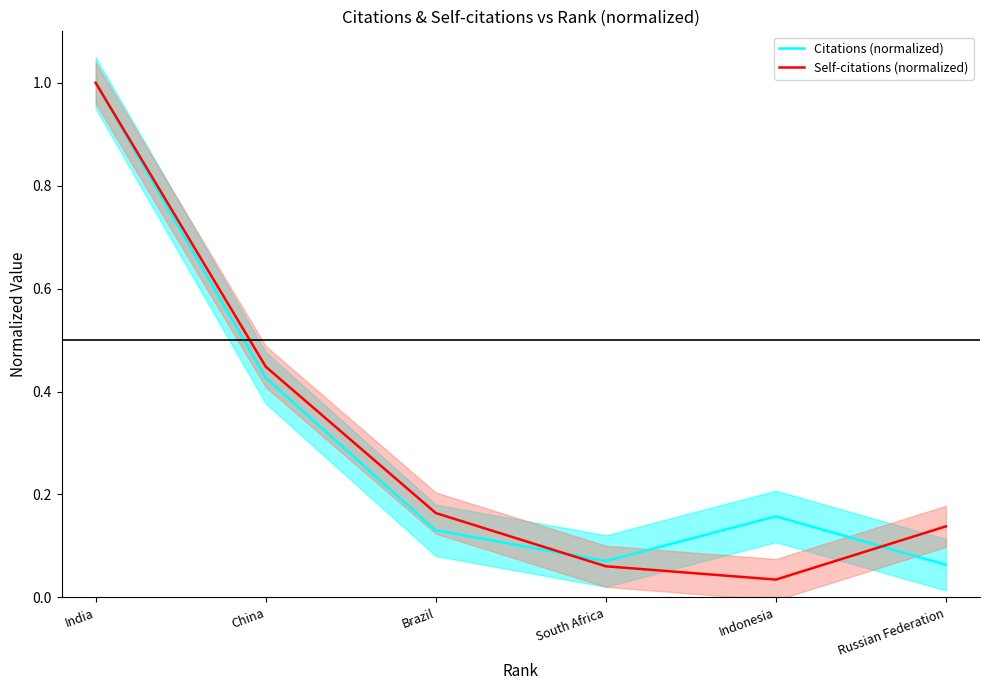

Reading left to right, transcribe all the data shown in this chart.

Citations (normalized): India=1.0	China=0.4	Brazil=0.1	South Africa=0.1	Indonesia=0.2	Russian Federation=0.1
Self-citations (normalized): India=1.0	China=0.4	Brazil=0.2	South Africa=0.1	Indonesia=0.0	Russian Federation=0.1